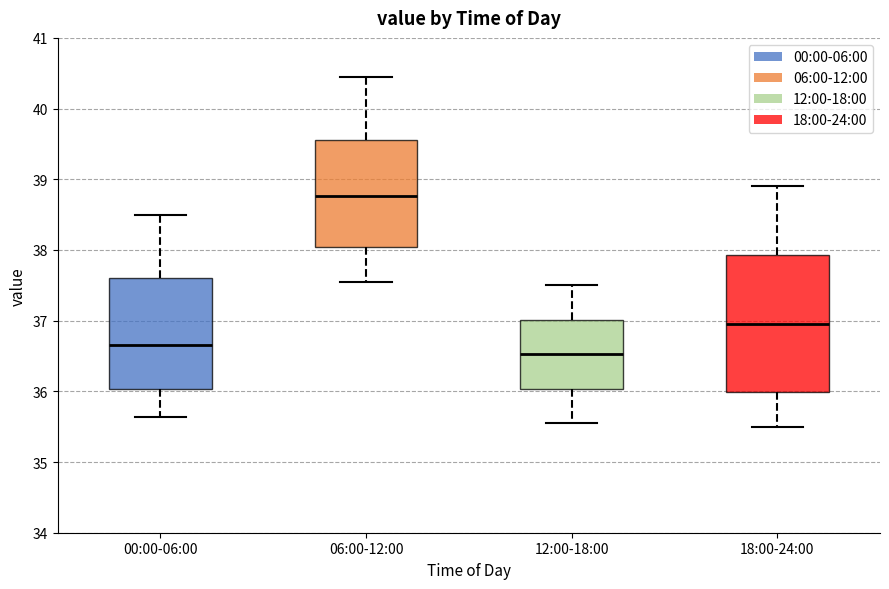

Reading left to right, read every box against the y-axis: the position of its median line, the range the box covers, and the ends of its whiskers. The values are not printed on the chart, so give them approximately, as read against the axis.

00:00-06:00: median 36.7, box 36.0 to 37.6, whiskers 35.6 to 38.5
06:00-12:00: median 38.8, box 38.0 to 39.6, whiskers 37.6 to 40.5
12:00-18:00: median 36.5, box 36.0 to 37.0, whiskers 35.6 to 37.5
18:00-24:00: median 37.0, box 36.0 to 37.9, whiskers 35.5 to 38.9